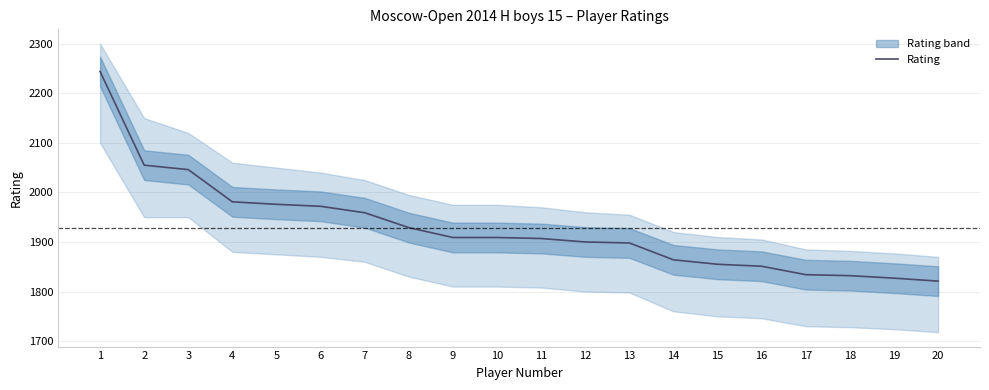

Which label corresponds to the largest value in the chart?

1